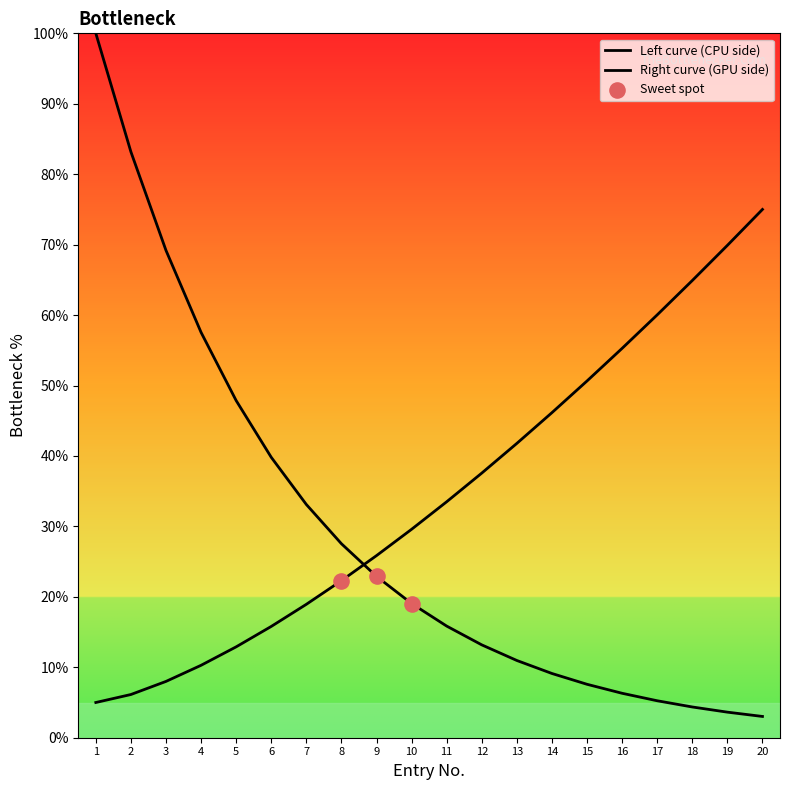

Approximately how many times larger is the value at 7 compared to 12?

0.5